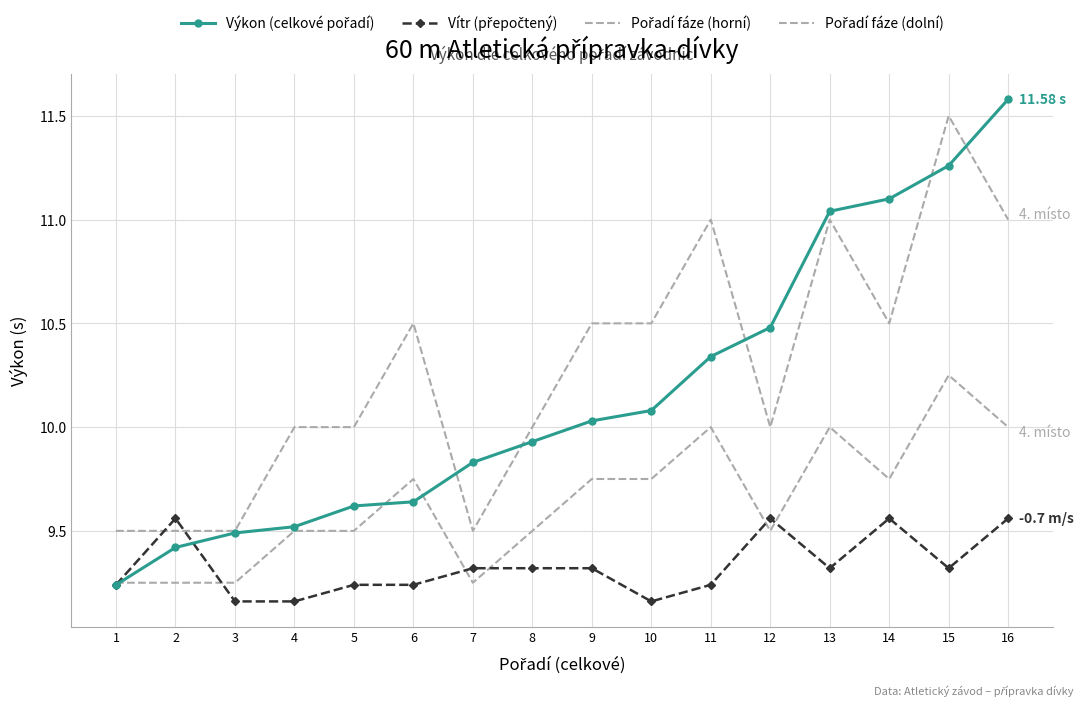

How many lines are shown in the chart?

4